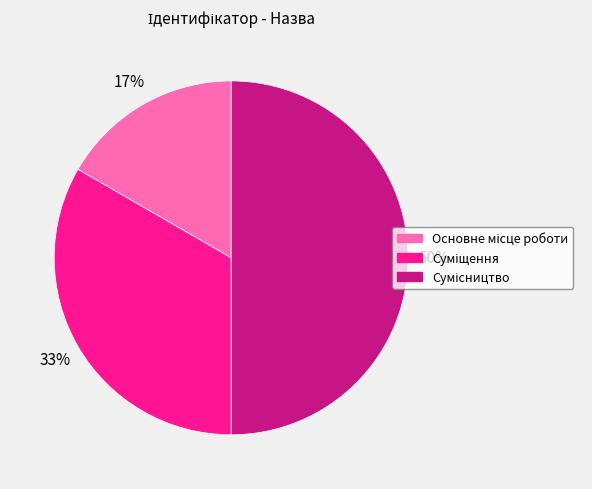

To the nearest percent, what is the average slice percentage?

33%